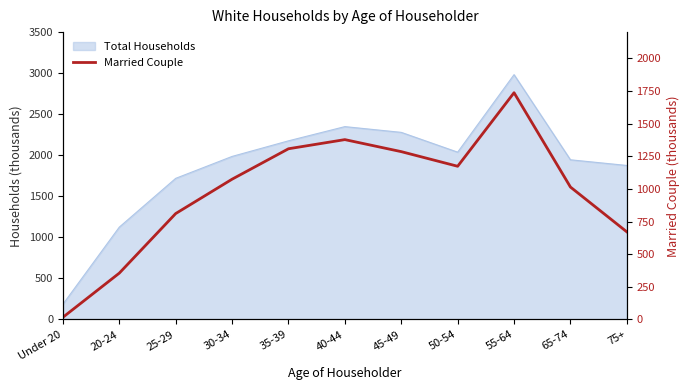

Where is the first local maximum?

40-44